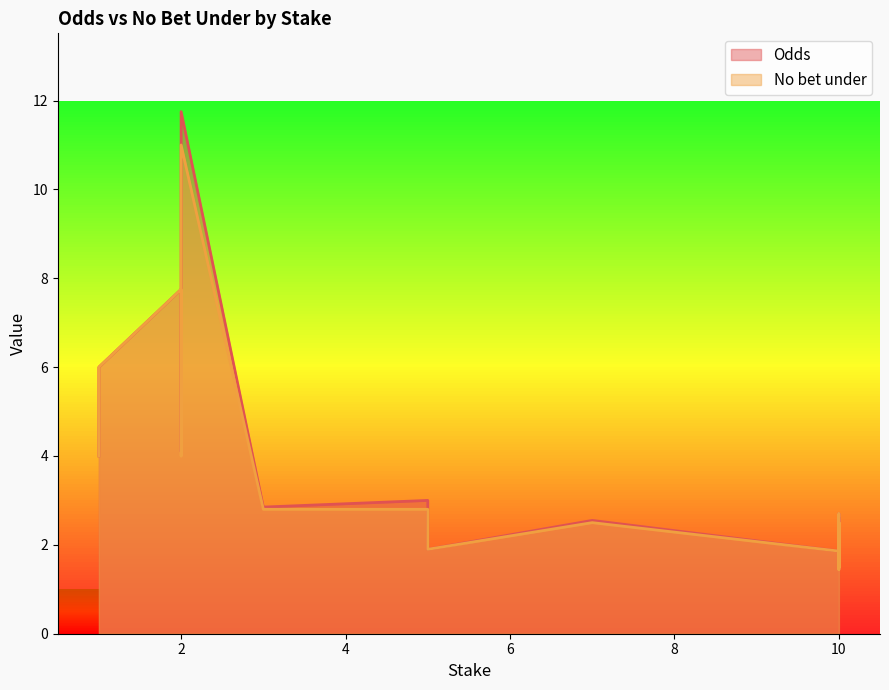

Which series has the largest total across all categories?

Odds